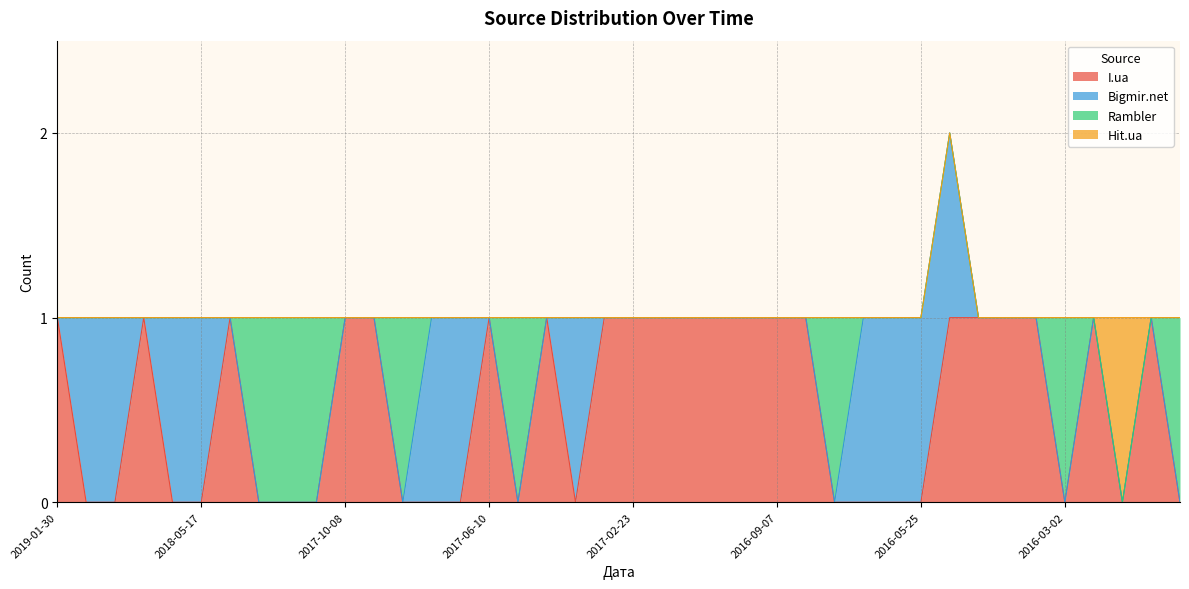

Where is Hit.ua nearest to the value 0?

2019-01-30